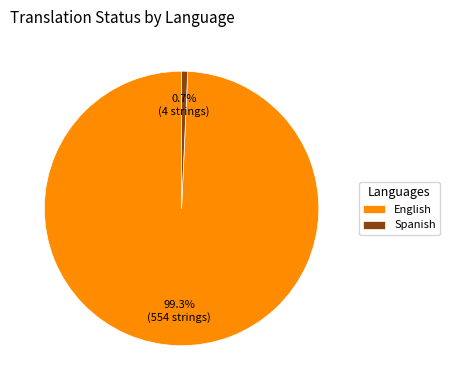

To the nearest percent, what portion does English represent?

99%